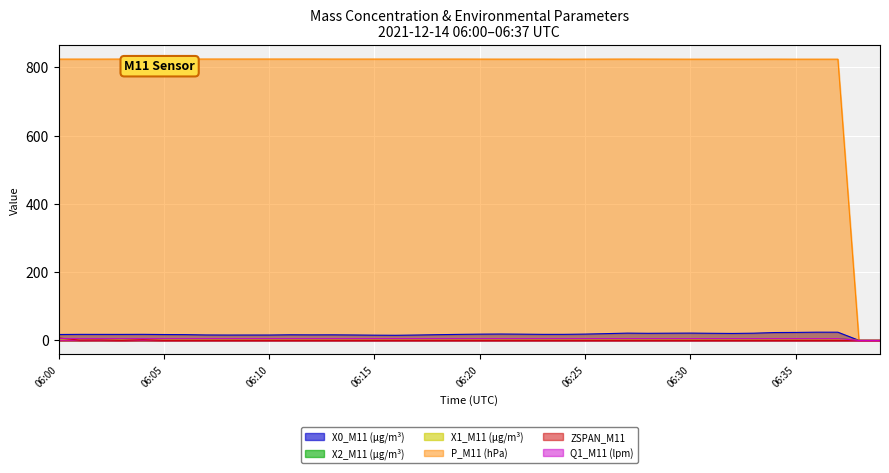

The value of Q1_M11 (lpm) at 06:27 is 7.1. True or false?

False